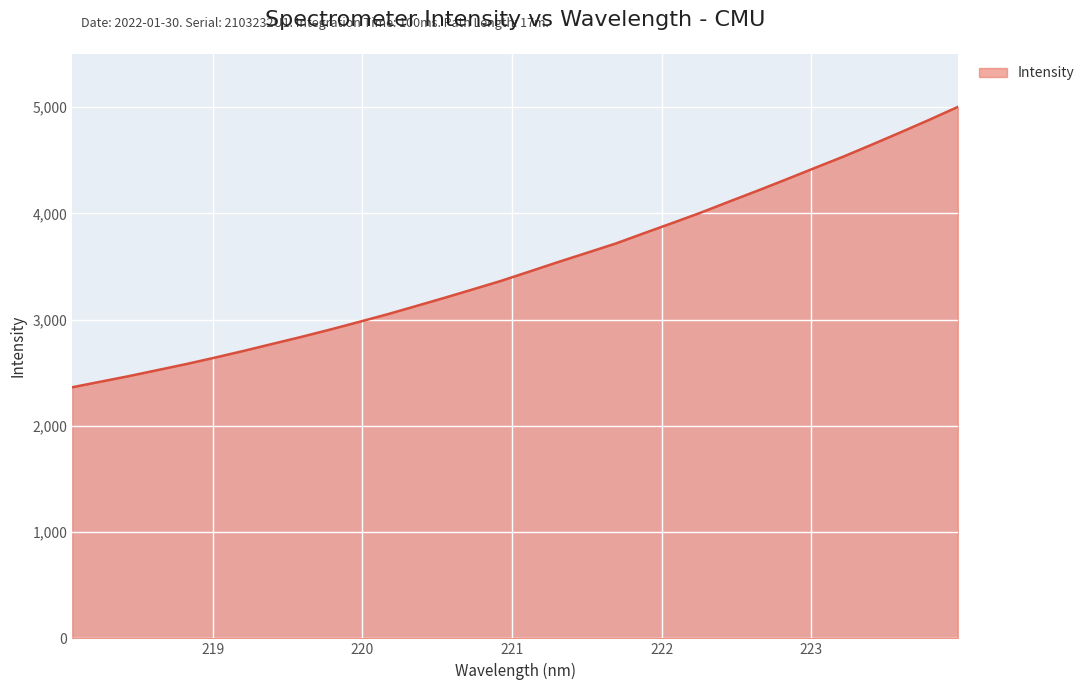

What is the difference between the maximum and minimum values?

2638.0